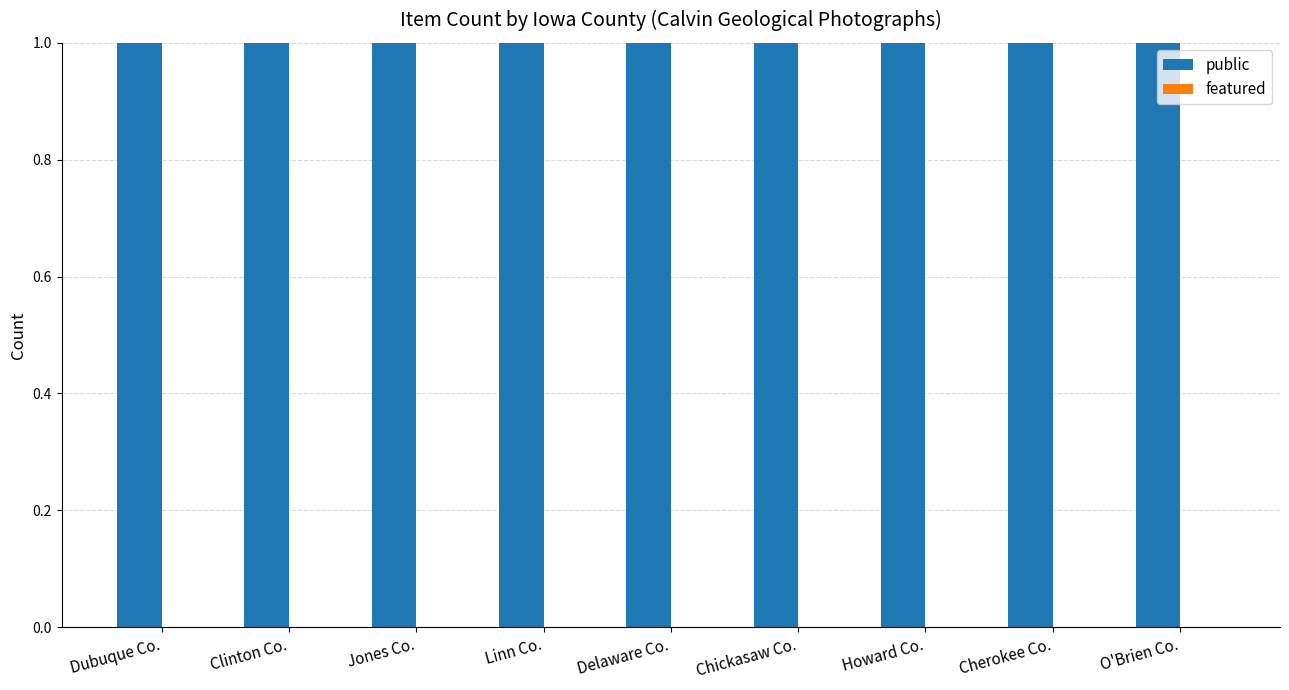

The value of public at O'Brien Co. is 2. True or false?

False